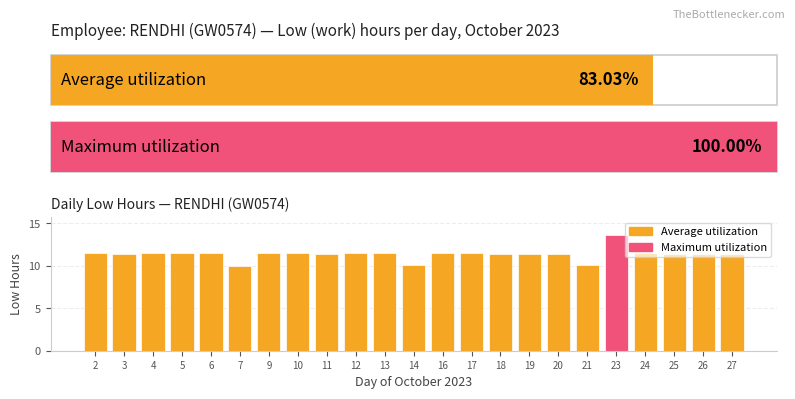

How many bars are there in total?

23